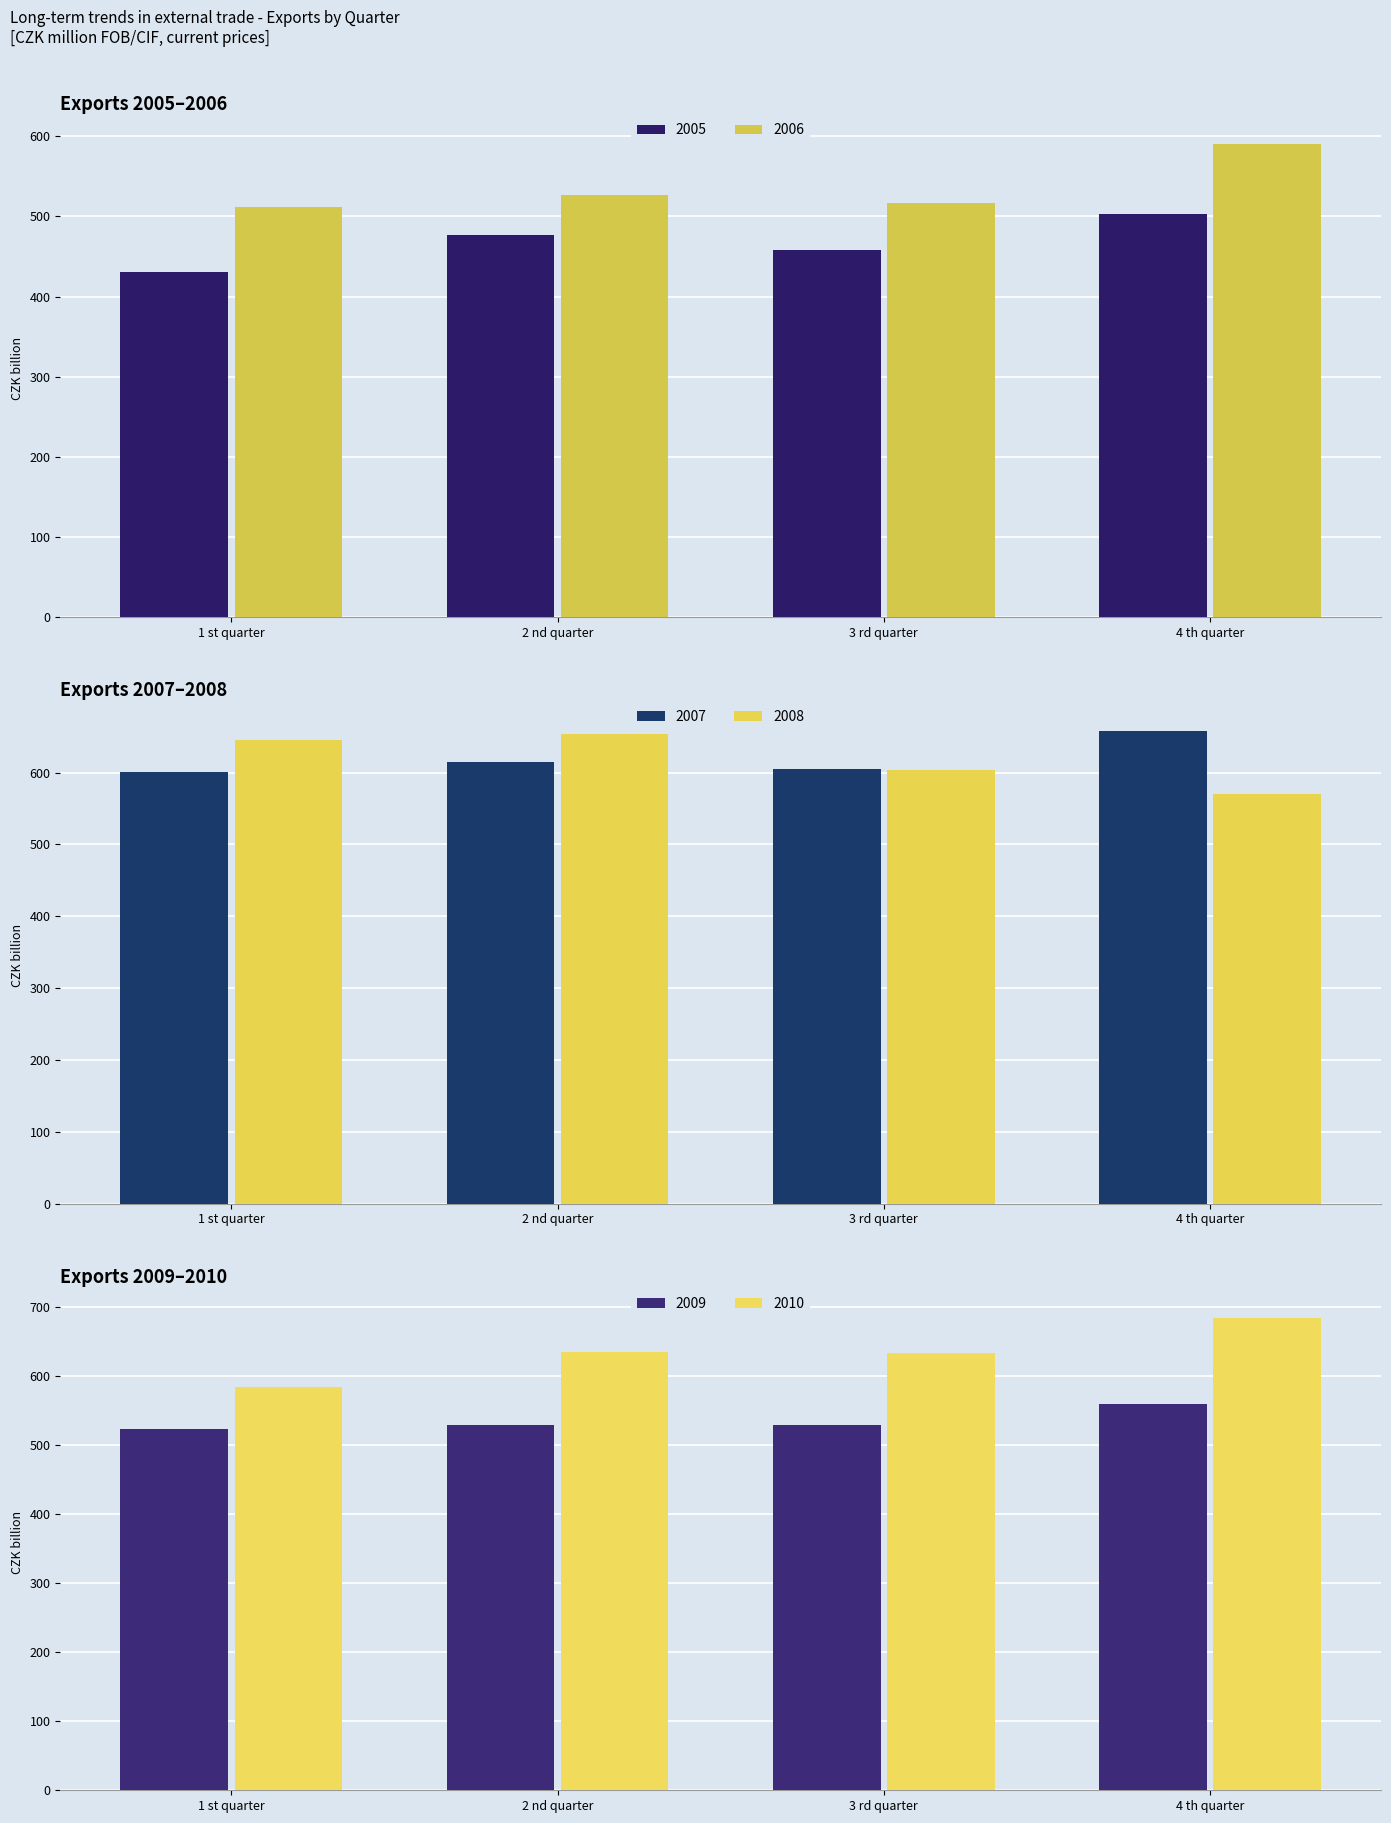

At 2 nd quarter, list the series in order from smallest to largest.

2005, 2006, 2009, 2007, 2010, 2008